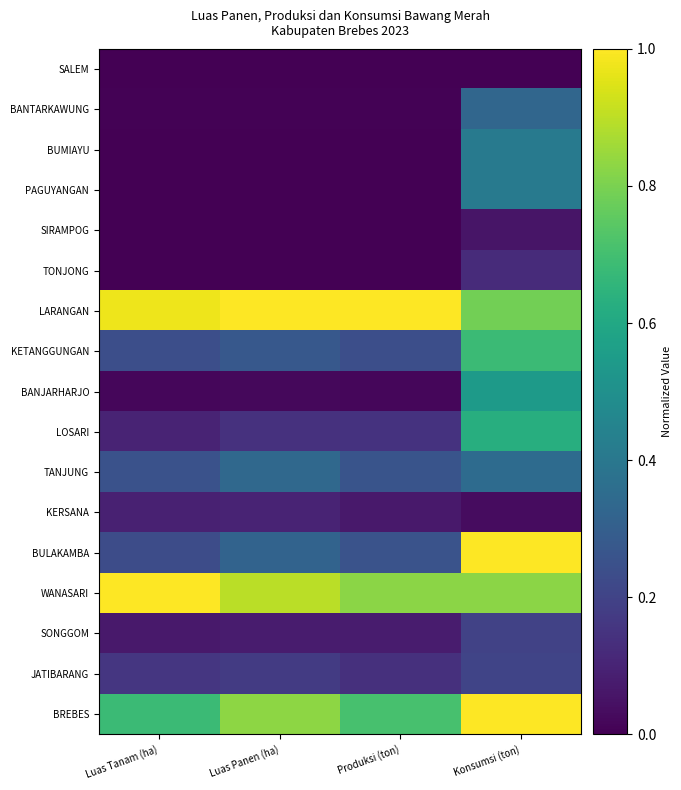

Reading left to right, list all the values displayed in this chart.

SALEM: Luas Tanam (ha)=0.0	Luas Panen (ha)=0.0	Produksi (ton)=0.0	Konsumsi (ton)=0.0
BANTARKAWUNG: Luas Tanam (ha)=0.0	Luas Panen (ha)=0.0	Produksi (ton)=0.0	Konsumsi (ton)=0.3
BUMIAYU: Luas Tanam (ha)=0.0	Luas Panen (ha)=0.0	Produksi (ton)=0.0	Konsumsi (ton)=0.4
PAGUYANGAN: Luas Tanam (ha)=0.0	Luas Panen (ha)=0.0	Produksi (ton)=0.0	Konsumsi (ton)=0.4
SIRAMPOG: Luas Tanam (ha)=0.0	Luas Panen (ha)=0.0	Produksi (ton)=0.0	Konsumsi (ton)=0.1
TONJONG: Luas Tanam (ha)=0.0	Luas Panen (ha)=0.0	Produksi (ton)=0.0	Konsumsi (ton)=0.1
LARANGAN: Luas Tanam (ha)=1.0	Luas Panen (ha)=1.0	Produksi (ton)=1.0	Konsumsi (ton)=0.8
KETANGGUNGAN: Luas Tanam (ha)=0.2	Luas Panen (ha)=0.3	Produksi (ton)=0.2	Konsumsi (ton)=0.7
BANJARHARJO: Luas Tanam (ha)=0.0	Luas Panen (ha)=0.0	Produksi (ton)=0.0	Konsumsi (ton)=0.5
LOSARI: Luas Tanam (ha)=0.1	Luas Panen (ha)=0.1	Produksi (ton)=0.1	Konsumsi (ton)=0.6
TANJUNG: Luas Tanam (ha)=0.3	Luas Panen (ha)=0.3	Produksi (ton)=0.3	Konsumsi (ton)=0.4
KERSANA: Luas Tanam (ha)=0.1	Luas Panen (ha)=0.1	Produksi (ton)=0.1	Konsumsi (ton)=0.0
BULAKAMBA: Luas Tanam (ha)=0.2	Luas Panen (ha)=0.3	Produksi (ton)=0.3	Konsumsi (ton)=1.0
WANASARI: Luas Tanam (ha)=1.0	Luas Panen (ha)=0.9	Produksi (ton)=0.8	Konsumsi (ton)=0.8
SONGGOM: Luas Tanam (ha)=0.1	Luas Panen (ha)=0.1	Produksi (ton)=0.1	Konsumsi (ton)=0.2
JATIBARANG: Luas Tanam (ha)=0.2	Luas Panen (ha)=0.2	Produksi (ton)=0.1	Konsumsi (ton)=0.2
BREBES: Luas Tanam (ha)=0.7	Luas Panen (ha)=0.8	Produksi (ton)=0.7	Konsumsi (ton)=1.0